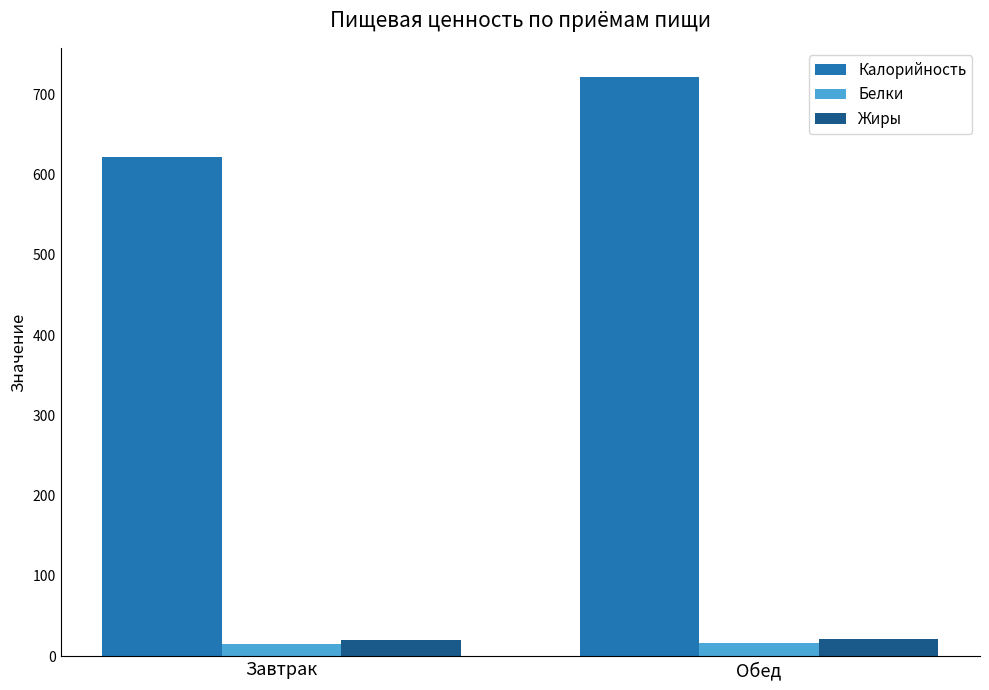

Count the Белки values in the range 15 to 17.

2